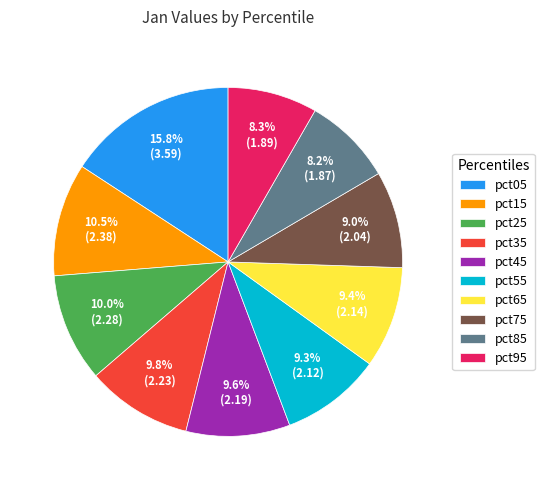

To the nearest percent, what percentage of the pie is pct95?

8%